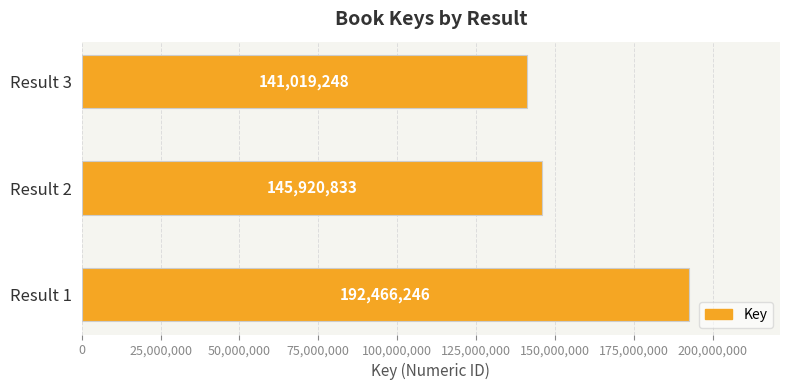

Reading top to bottom, transcribe all the data shown in this chart.

141019248	145920833	192466246